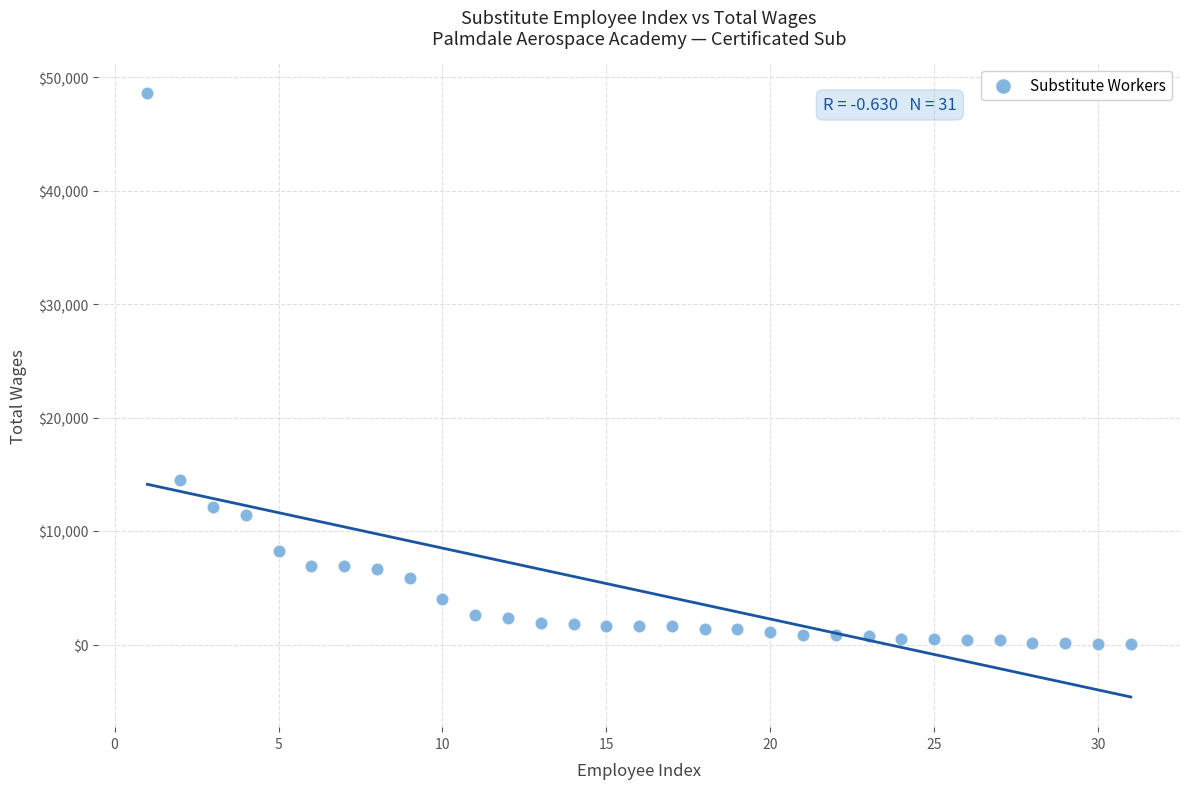

What Y value in the scatter plot is closest to 24317?

14453